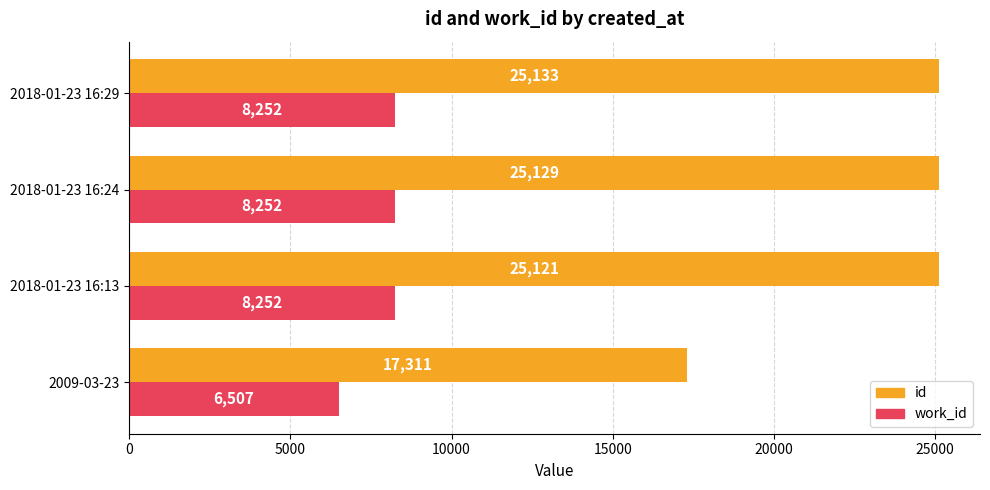

What value does the work_id series have at 2018-01-23 16:29, to the nearest 100?

8300